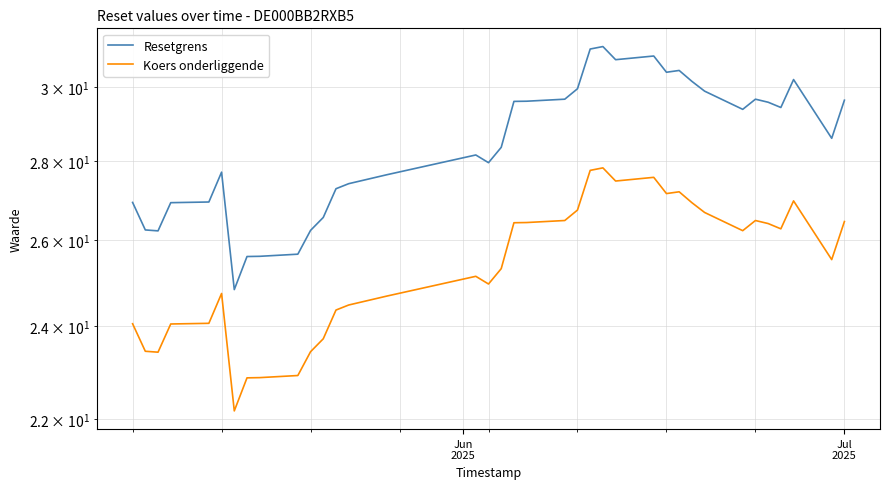

In Resetgrens, how many points are higher than both neighbors (excluding endpoints)?

7